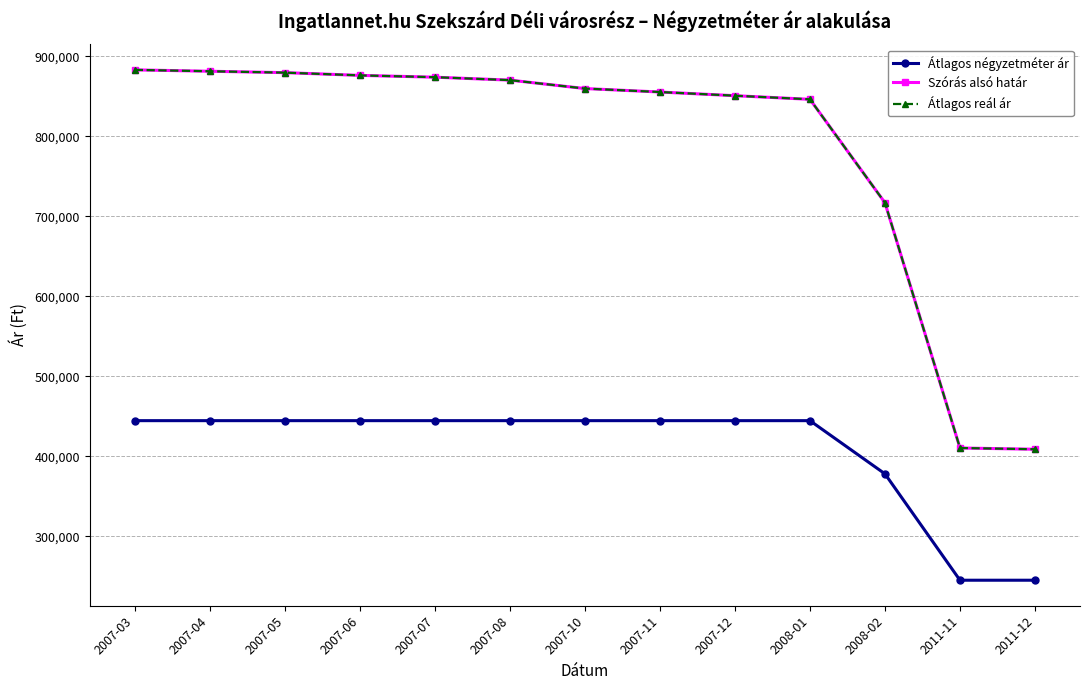

What is the minimum value shown in the chart?

244915